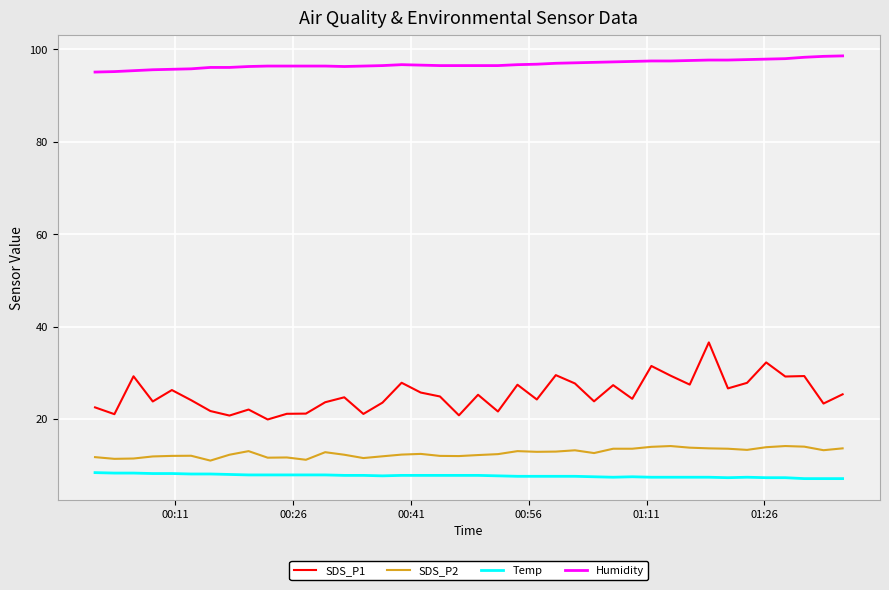

What is the minimum value for Humidity?

95.1